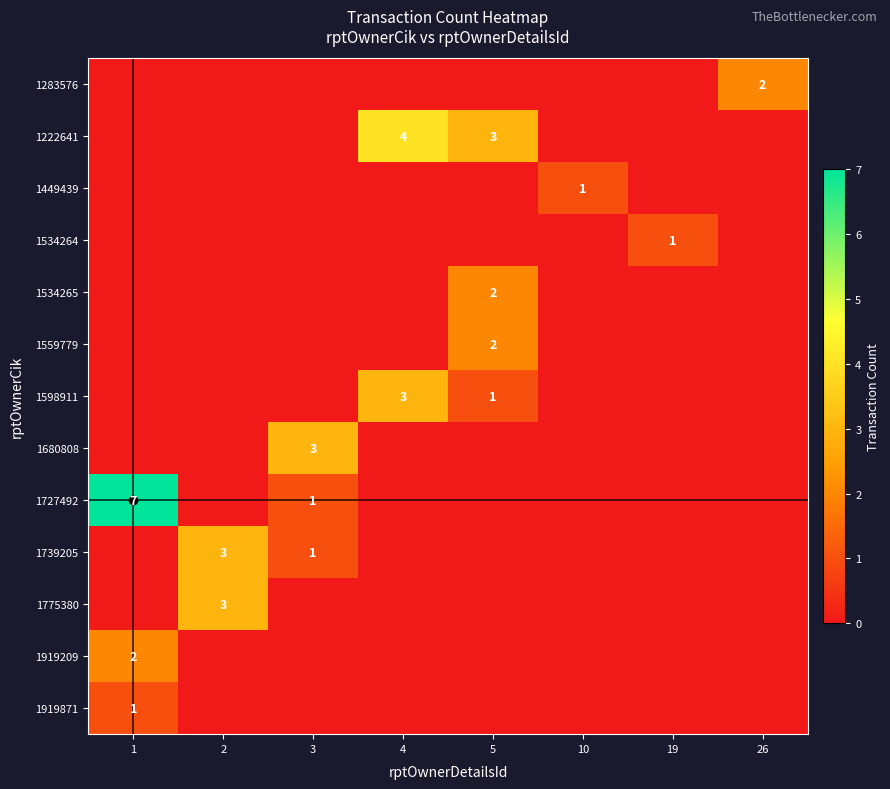

Which has a higher value, 5 or 2?

5